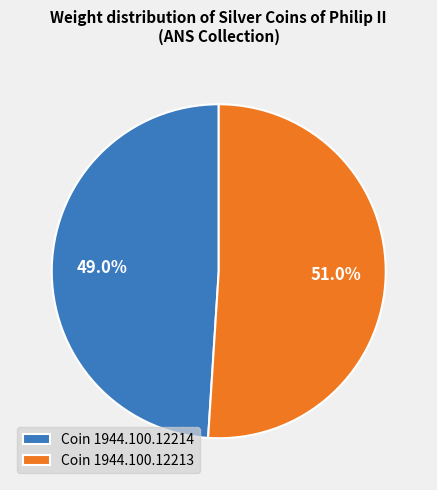

Which category accounts for the majority?

Coin 1944.100.12213